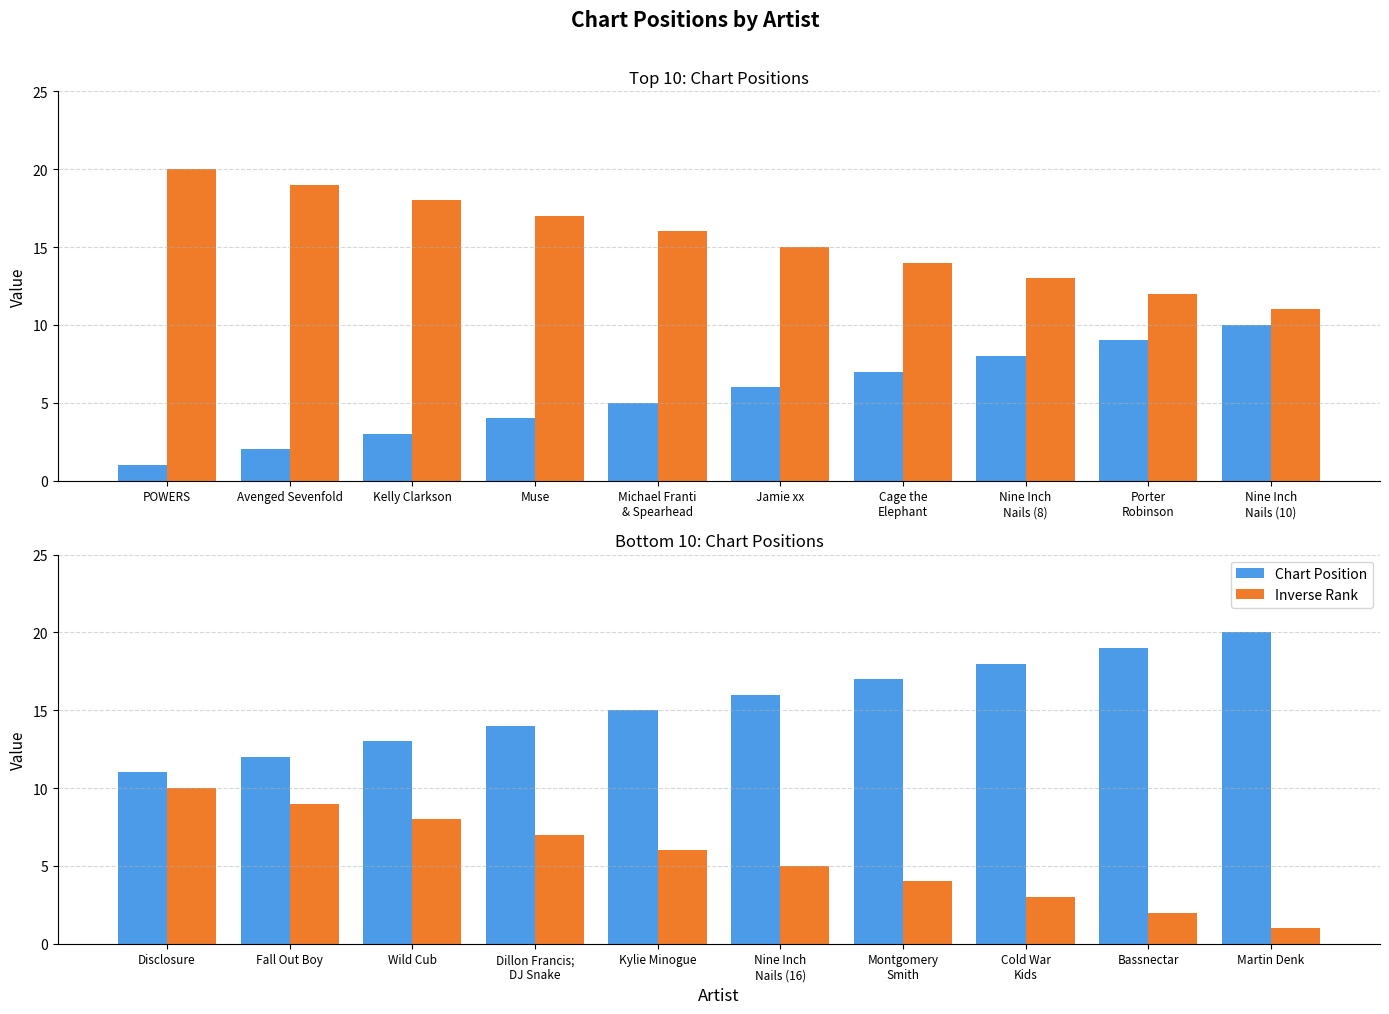

What is the value of the Inverse Rank bar at the 8th from the left?

3